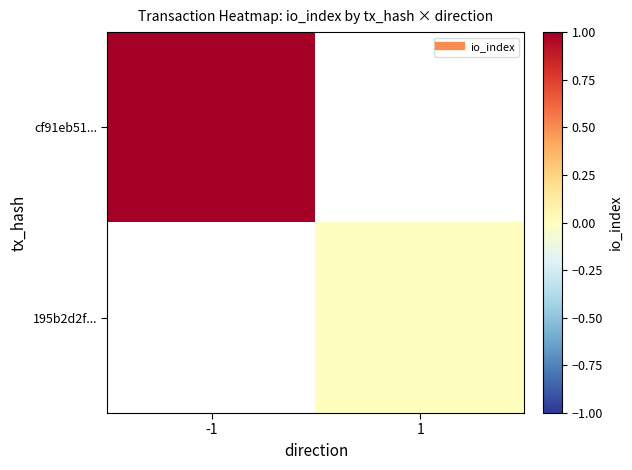

At which label is cf91eb51... closest to 1?

-1